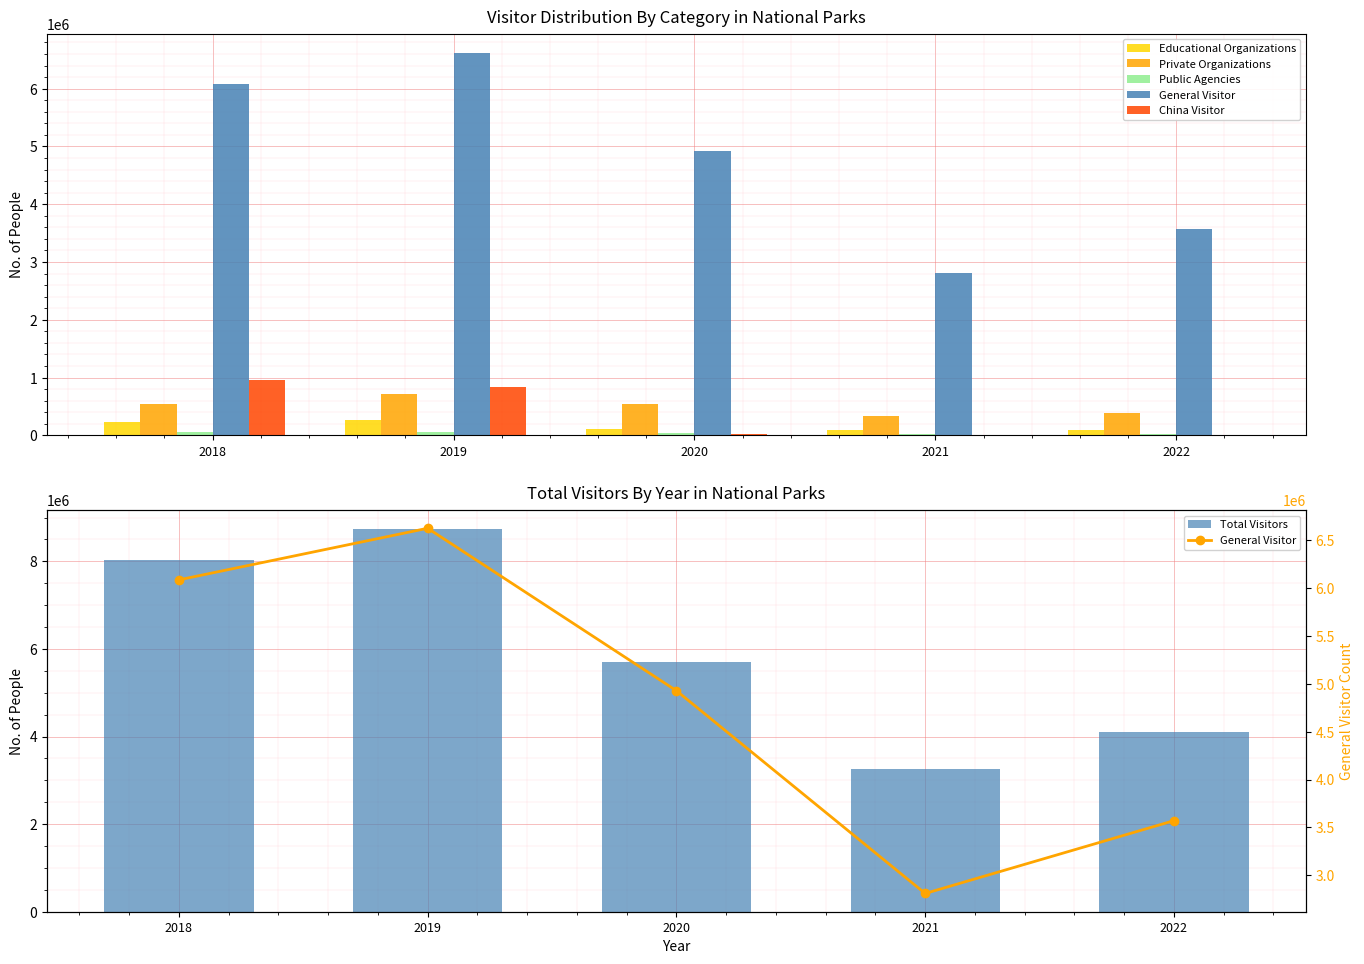

The Educational Organizations series shows 156994 at 2020. True or false?

False